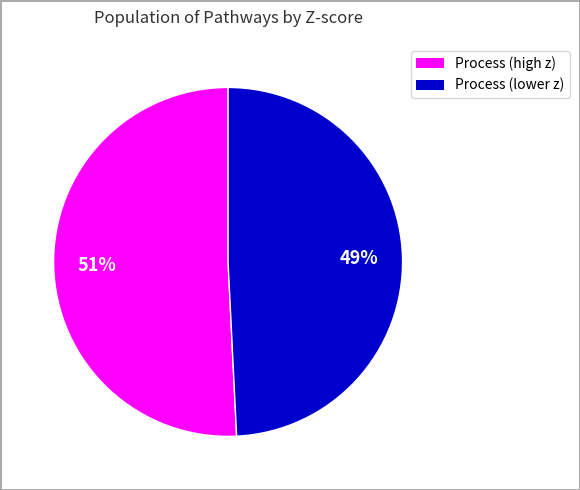

How many slices are in this pie chart?

2